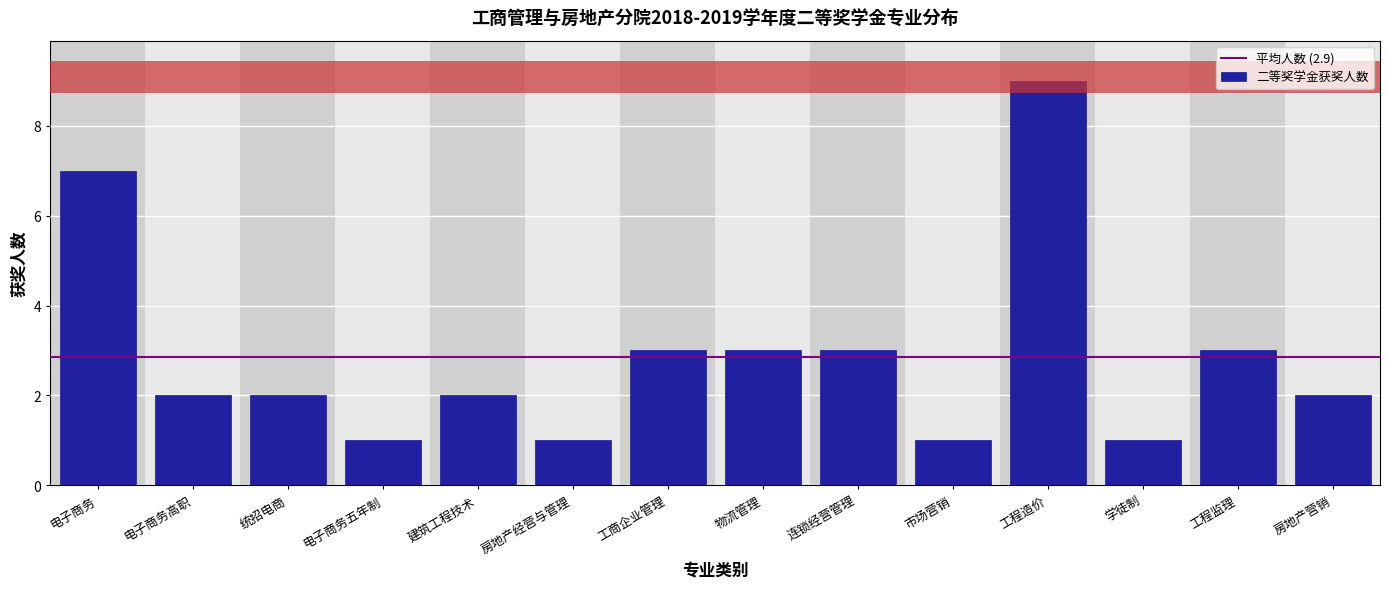

Reading left to right, what are all the values shown in this chart?

电子商务=7	电子商务高职=2	统招电商=2	电子商务五年制=1	建筑工程技术=2	房地产经营与管理=1	工商企业管理=3	物流管理=3	连锁经营管理=3	市场营销=1	工程造价=9	学徒制=1	工程监理=3	房地产营销=2